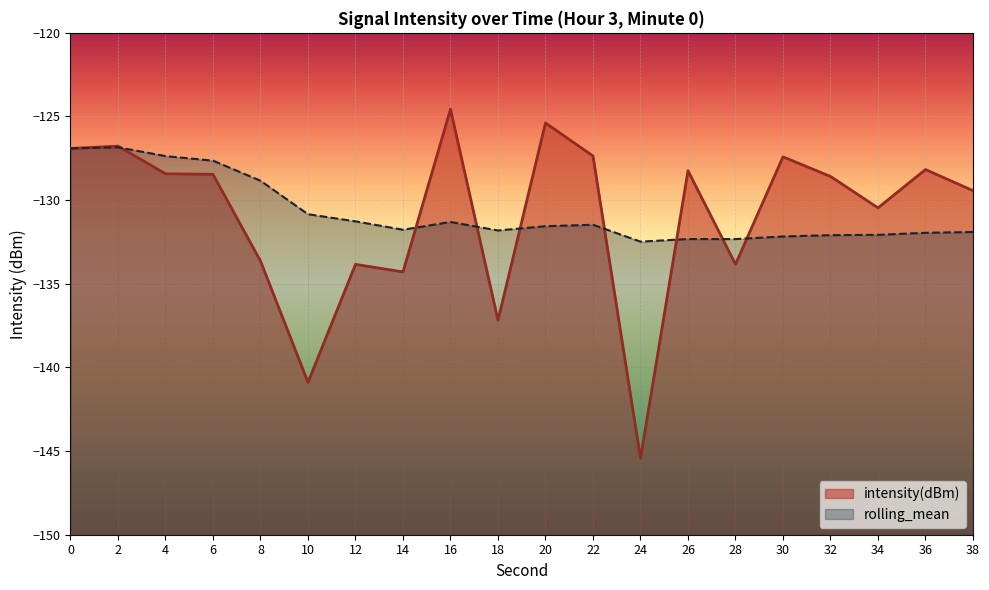

Reading left to right, list all the values displayed in this chart.

intensity(dBm): -126.9	-126.8	-128.4	-128.5	-133.6	-140.9	-133.8	-134.3	-124.6	-137.2	-125.4	-127.4	-145.4	-128.2	-133.8	-127.4	-128.6	-130.5	-128.2	-129.4
rolling_mean: -126.9	-126.8	-127.4	-127.6	-128.8	-130.8	-131.3	-131.8	-131.3	-131.8	-131.6	-131.5	-132.5	-132.3	-132.3	-132.2	-132.1	-132.1	-132.0	-131.9